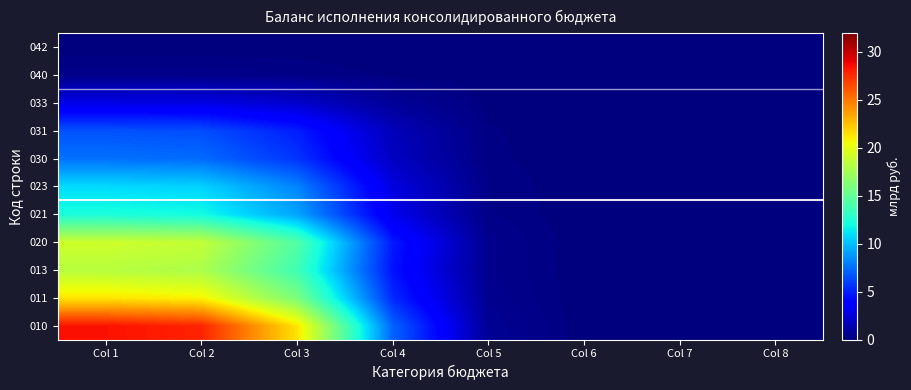

Between Col 3 and Col 5, which series saw the biggest shift?

010